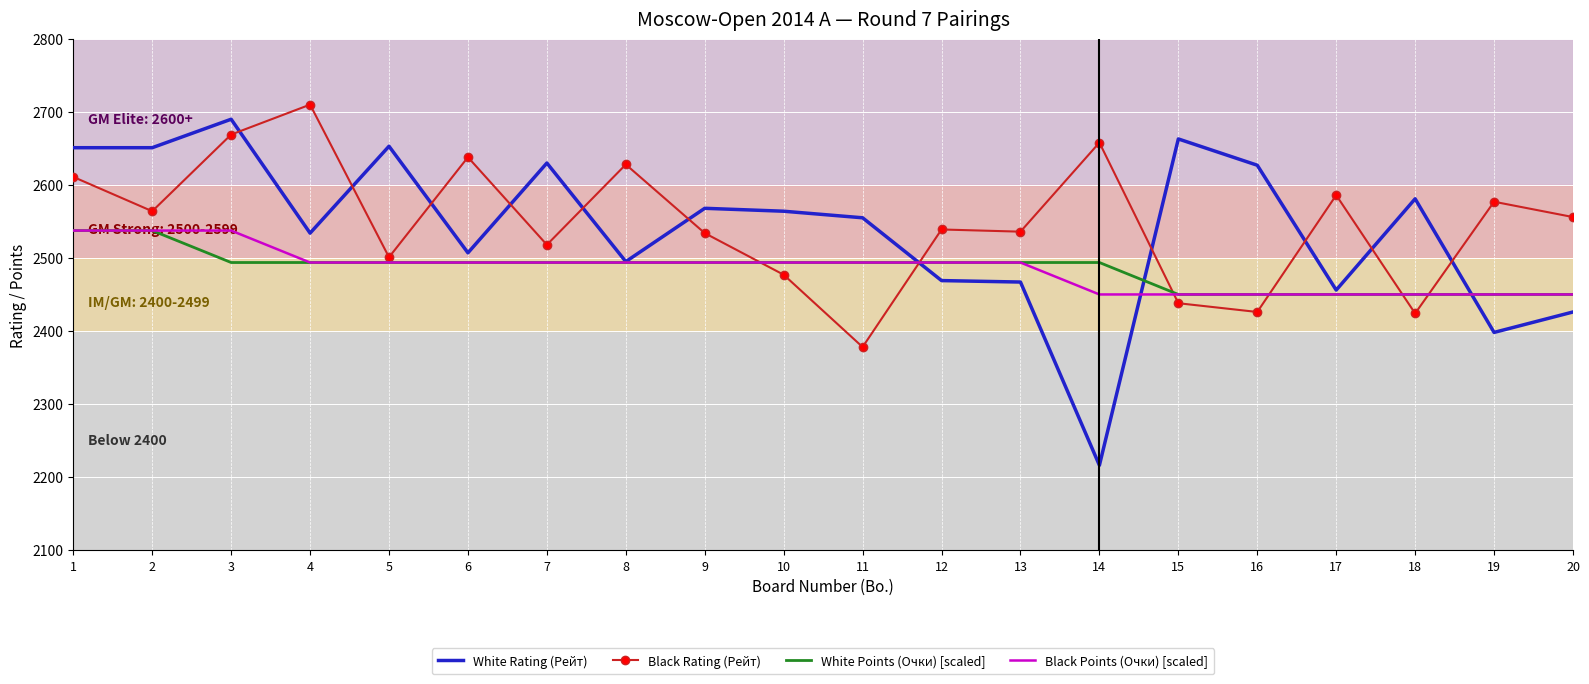

Which series has the widest spread of values?

White Rating (Рейт)